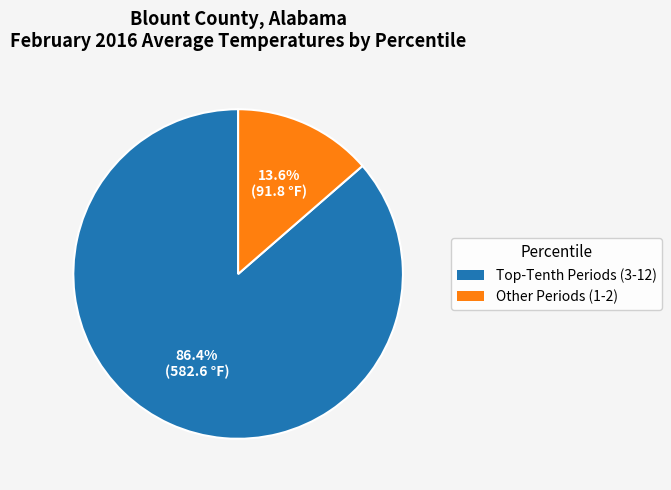

Is there a majority slice in this chart?

Yes